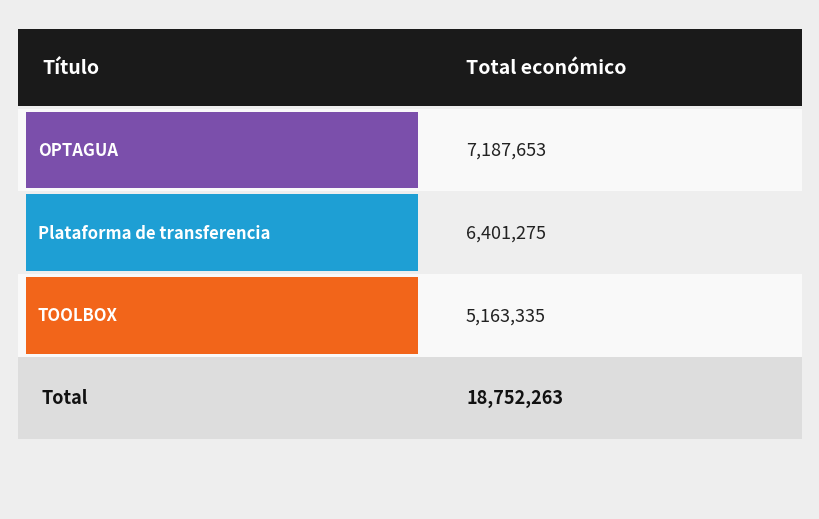

What is the label of the 2nd bar from the right?

Plataforma de transferencia